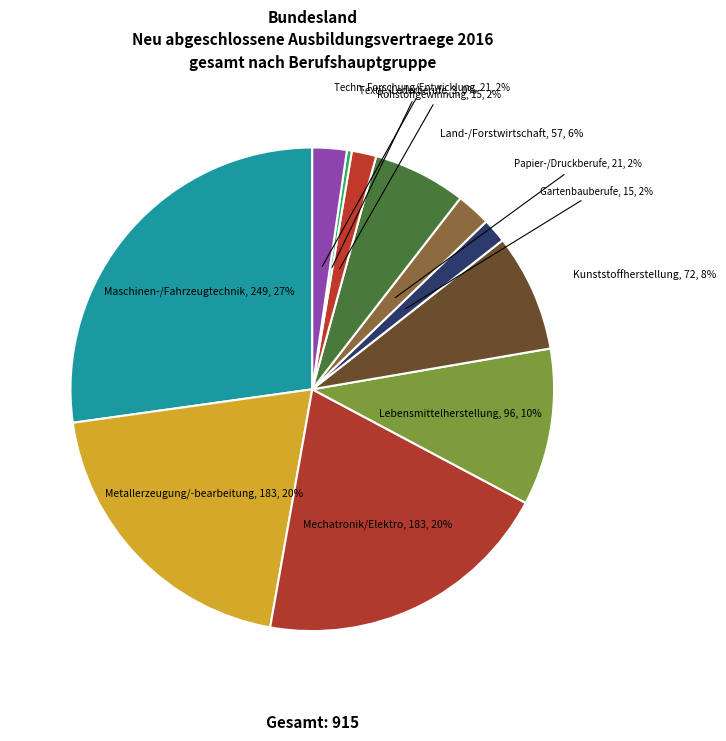

Approximately how many times larger is the value at Lebensmittelherstellung compared to Metallerzeugung/-bearbeitung?

0.5